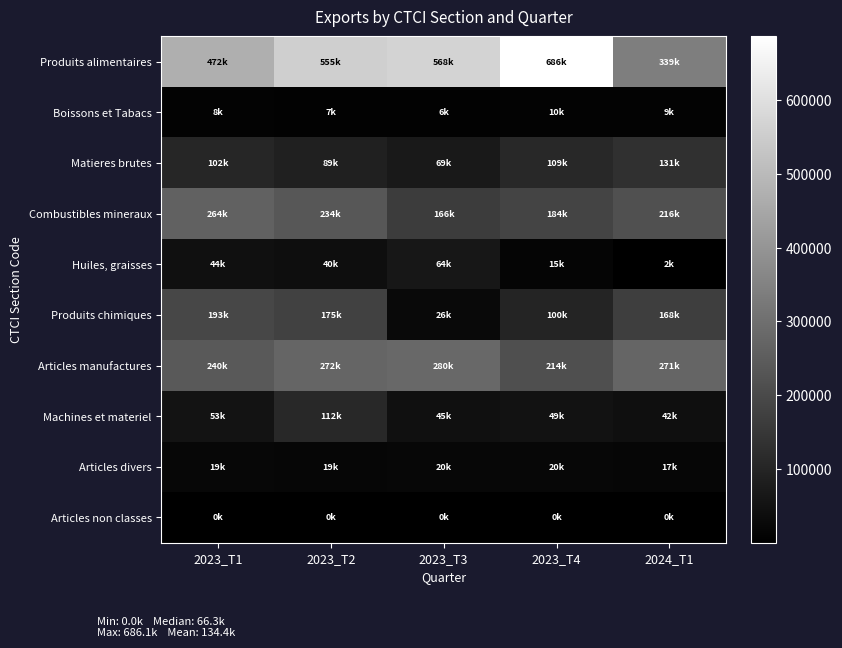

At how many categories does at least one series exceed 636300?

1